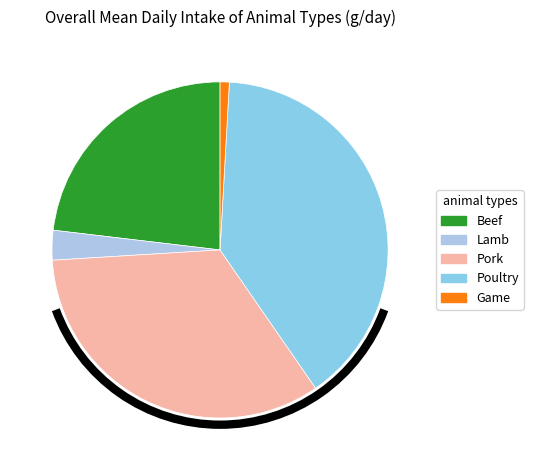

Does Pork account for over 50% of the chart?

No